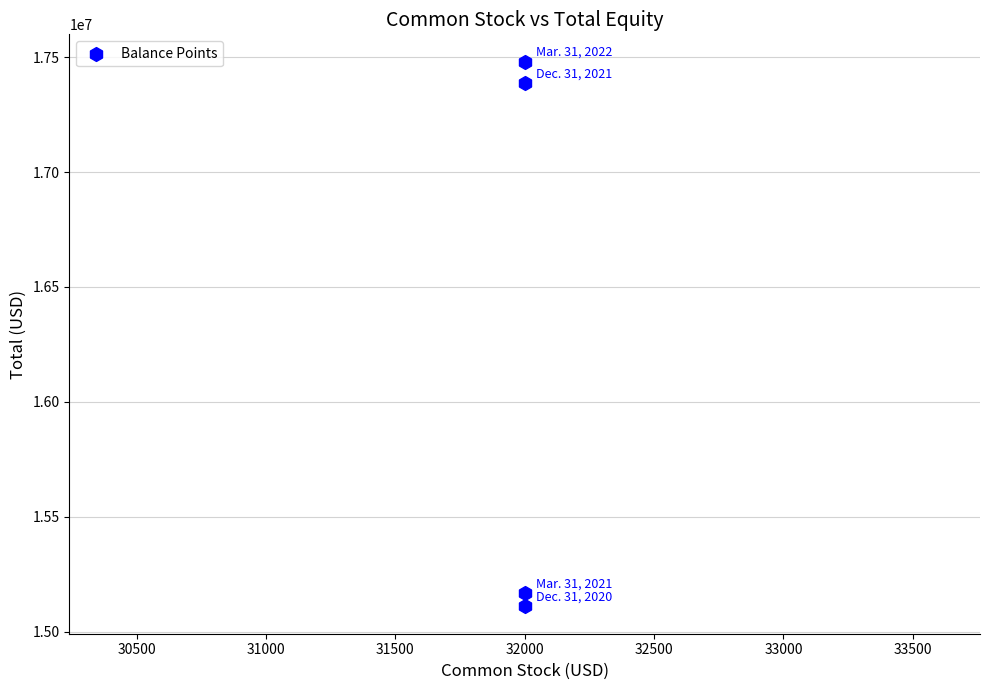

What is the average Y value?

16286250